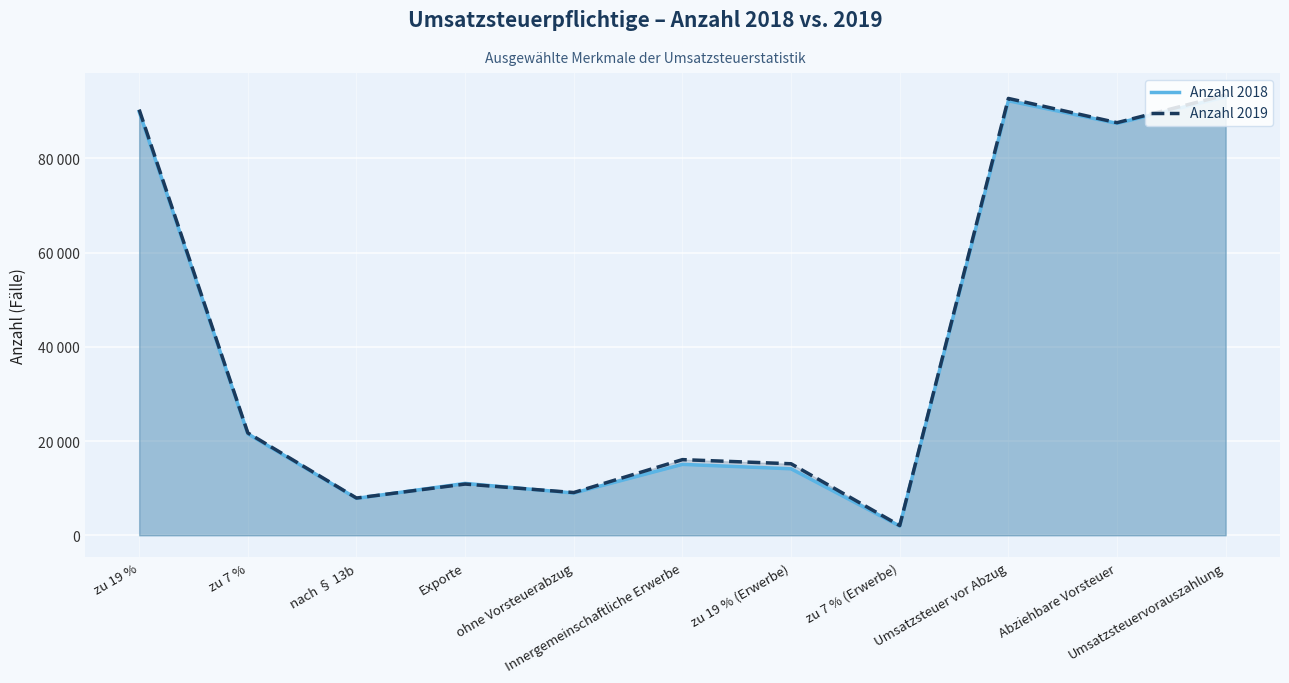

What is the value of the Anzahl 2019 point at the 8th from the left?

2073